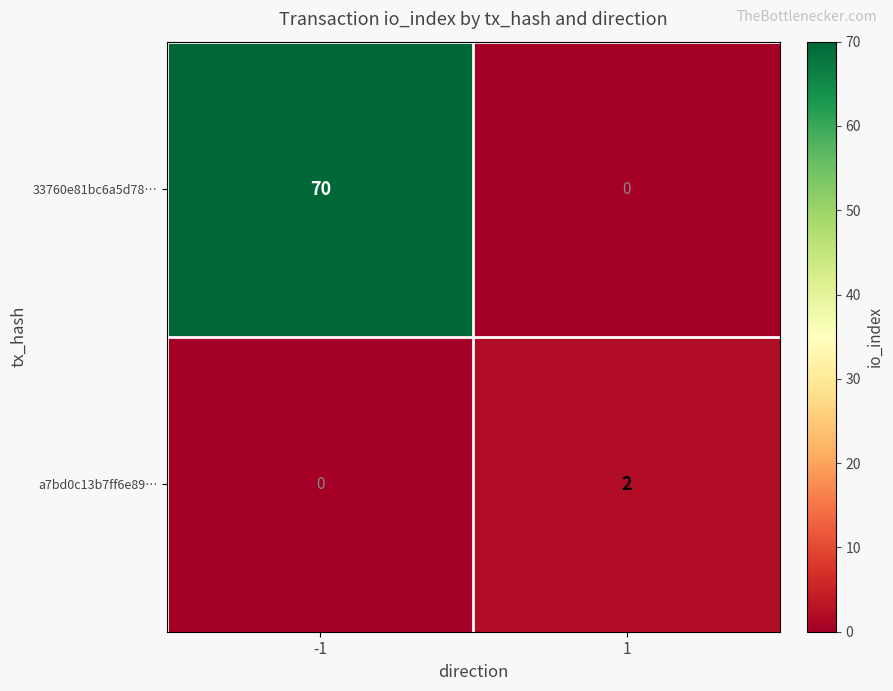

Count the number of categories in the chart.

2